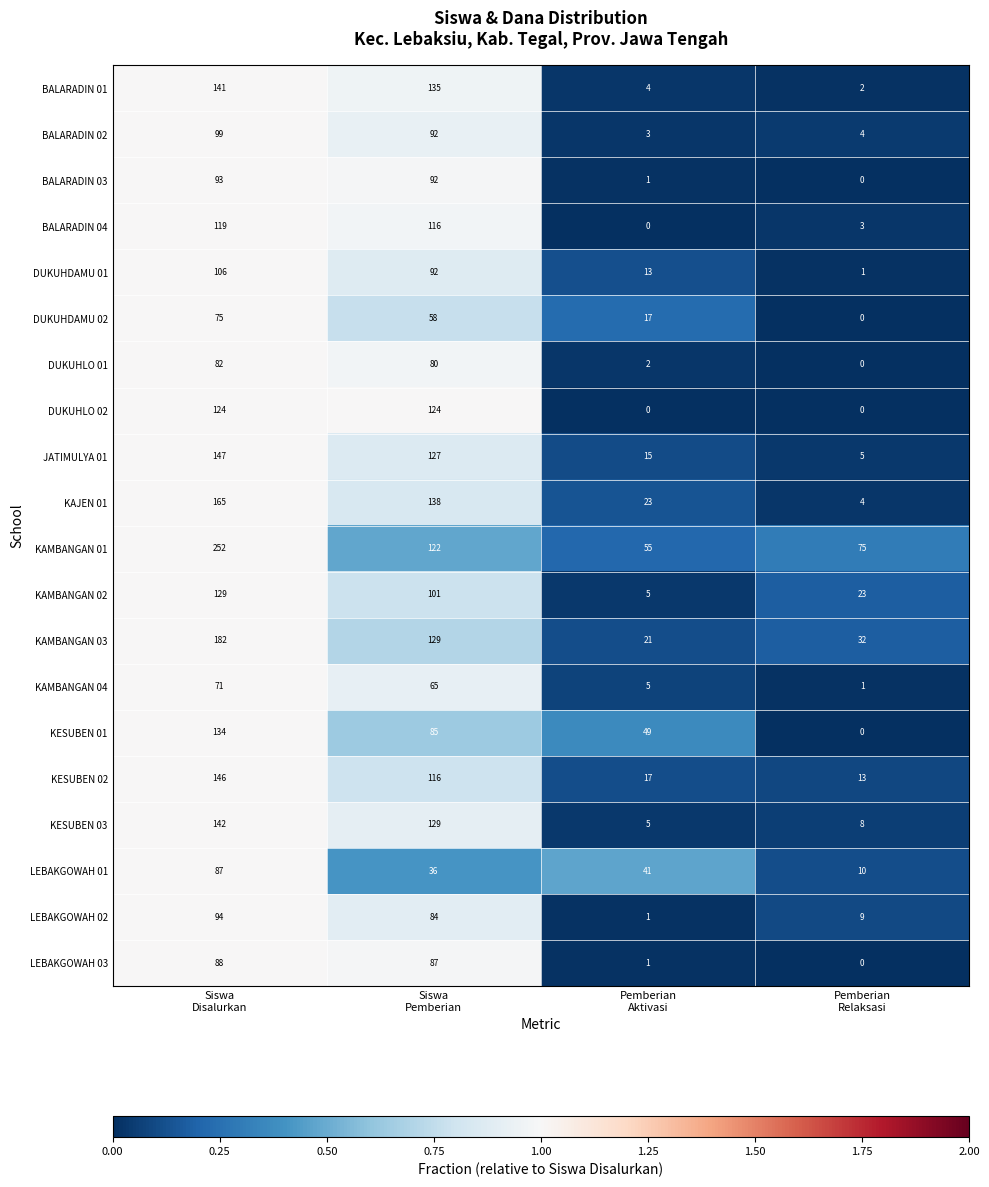

Rank the series by their maximum value, from highest to lowest.

KAMBANGAN 01, KAMBANGAN 03, KAJEN 01, JATIMULYA 01, KESUBEN 02, KESUBEN 03, BALARADIN 01, KESUBEN 01, KAMBANGAN 02, DUKUHLO 02, BALARADIN 04, DUKUHDAMU 01, BALARADIN 02, LEBAKGOWAH 02, BALARADIN 03, LEBAKGOWAH 03, LEBAKGOWAH 01, DUKUHLO 01, DUKUHDAMU 02, KAMBANGAN 04